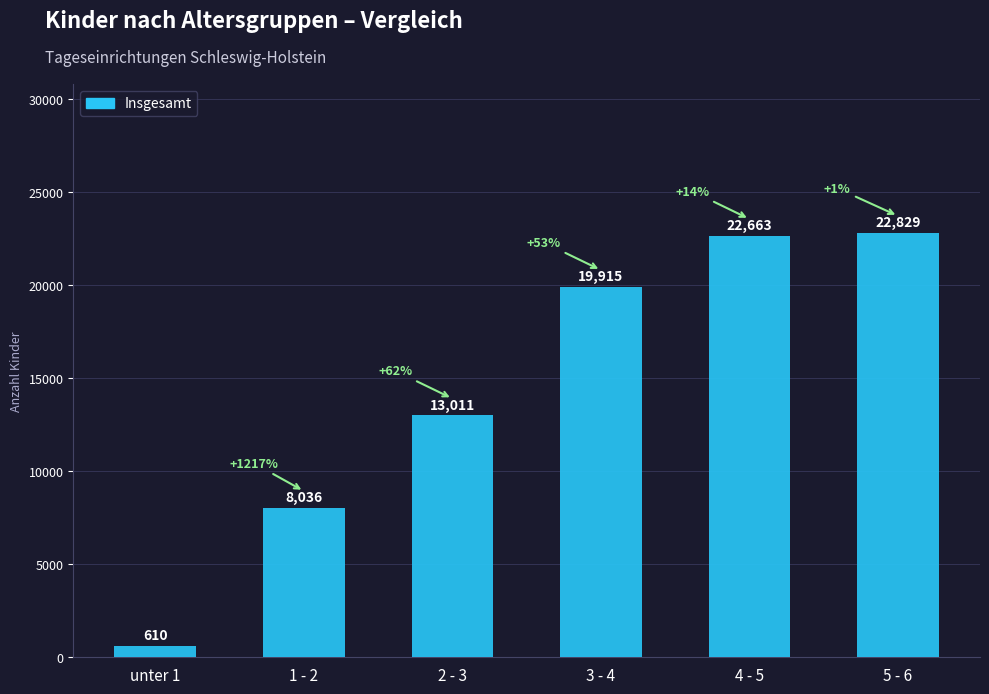

What is the average value?

14511